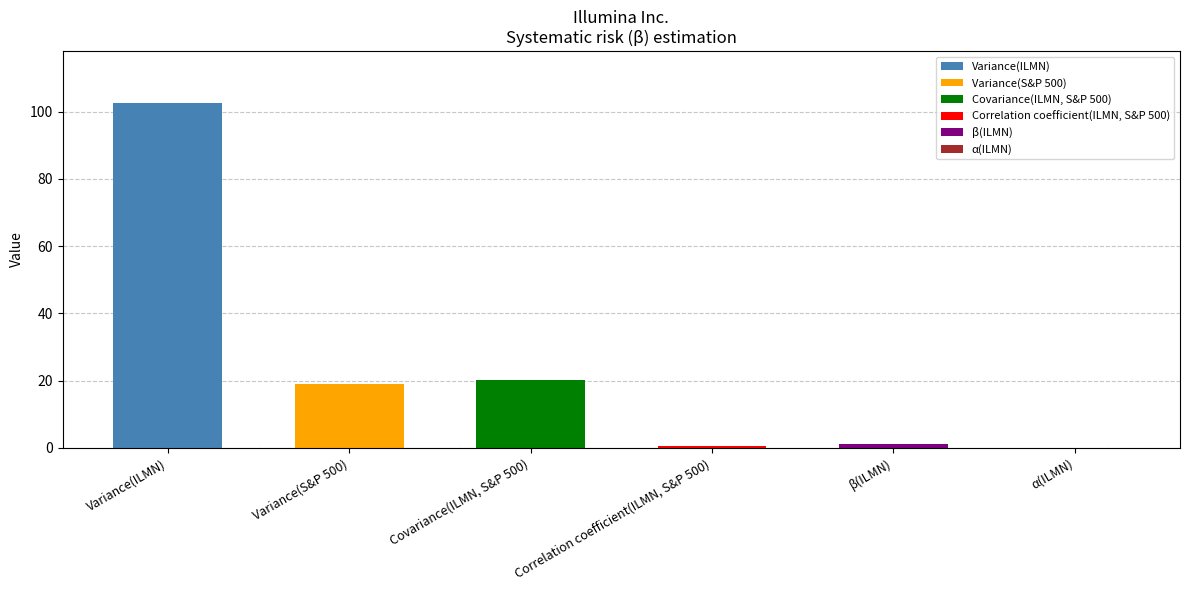

Reading left to right, transcribe all the data shown in this chart.

102.6	19.0	20.2	0.5	1.1	0.0